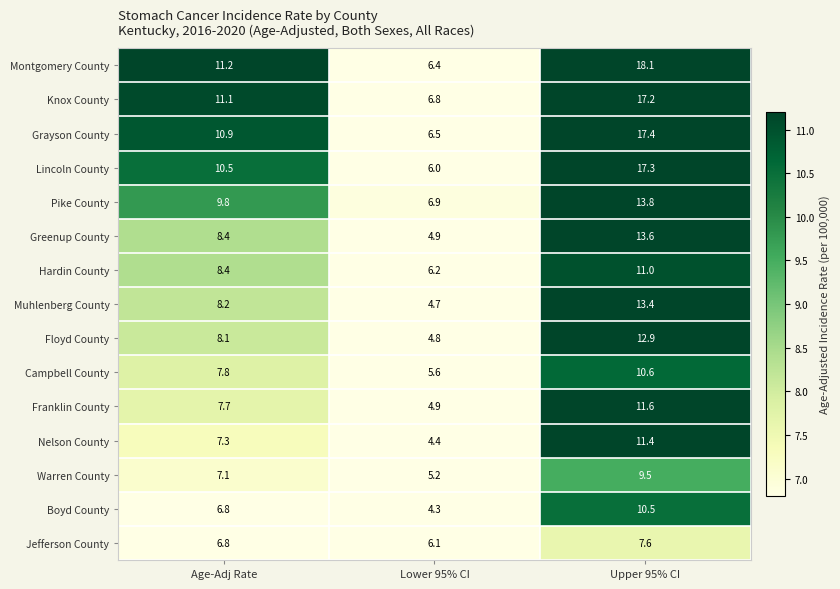

What is the lowest value of the Muhlenberg County series?

4.7